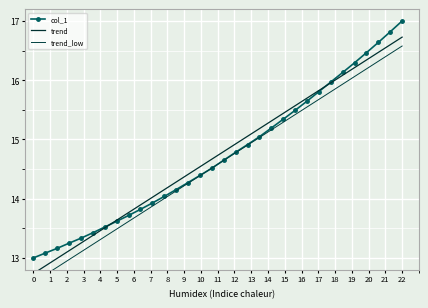

Count the number of categories in the chart.

32